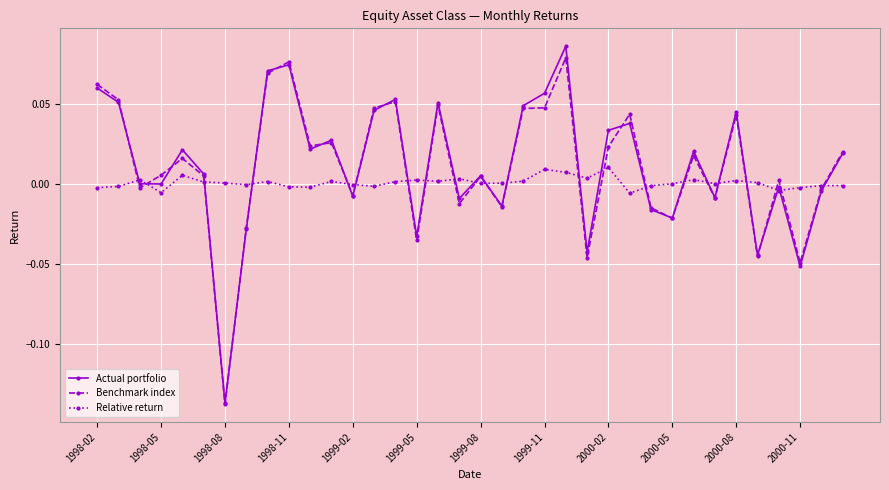

How many interior local peaks does the Actual portfolio series have?

11